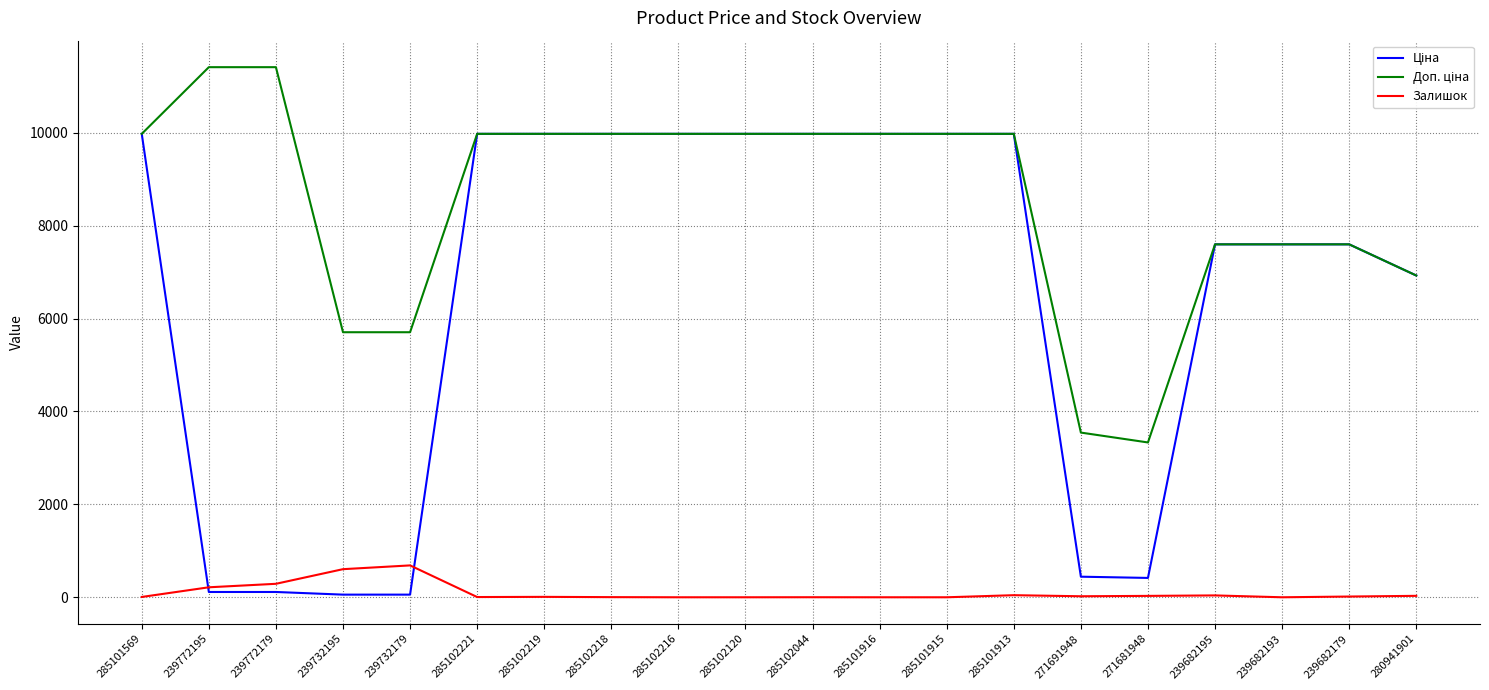

What is the sum of the Залишок values at 285102221 and 285102219?

14.0